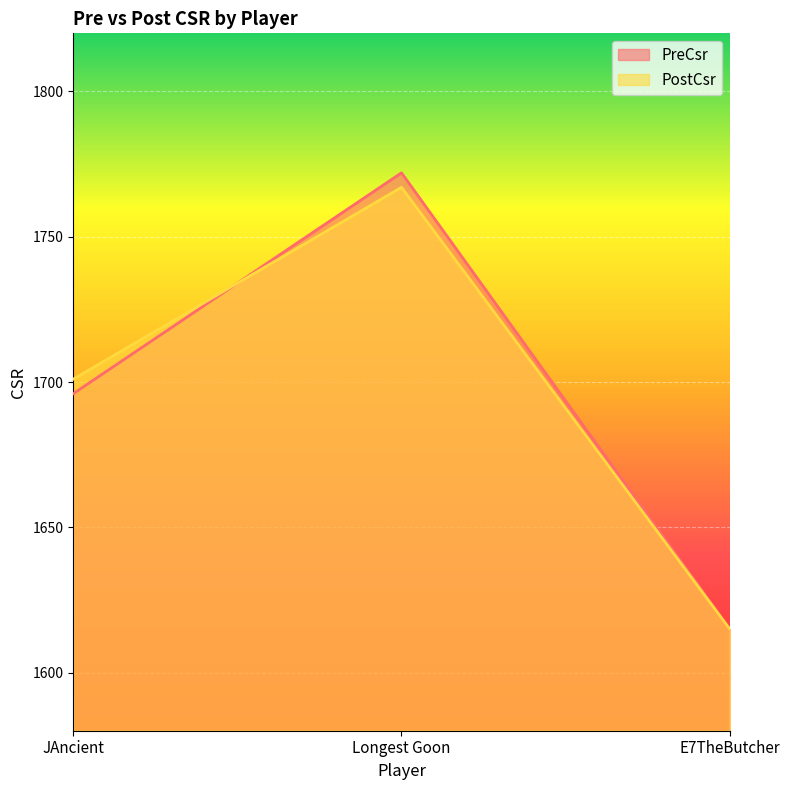

What is the label of the 1st point from the left?

JAncient